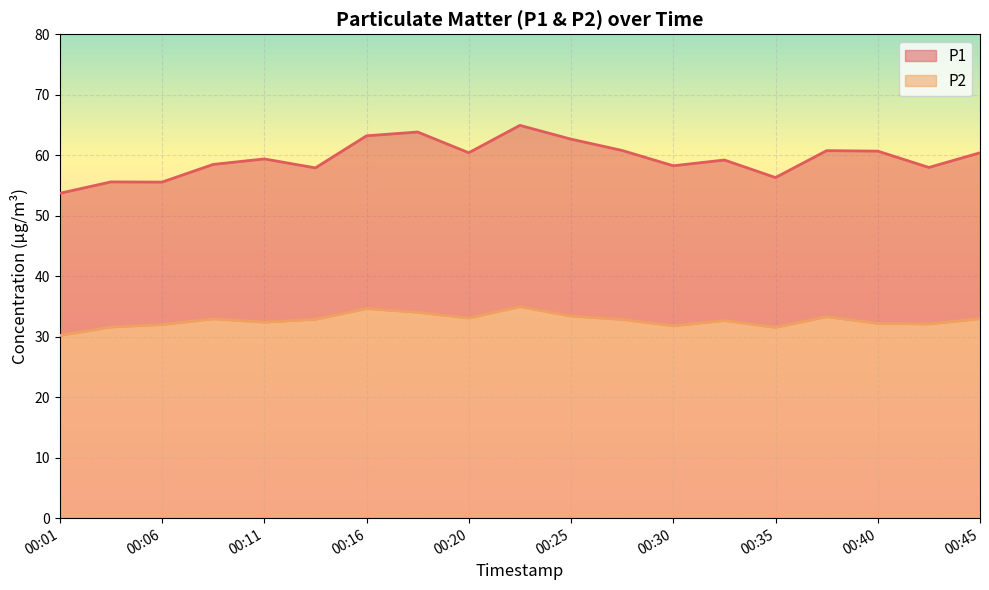

Which has a higher value, 00:38 or 00:03?

00:38